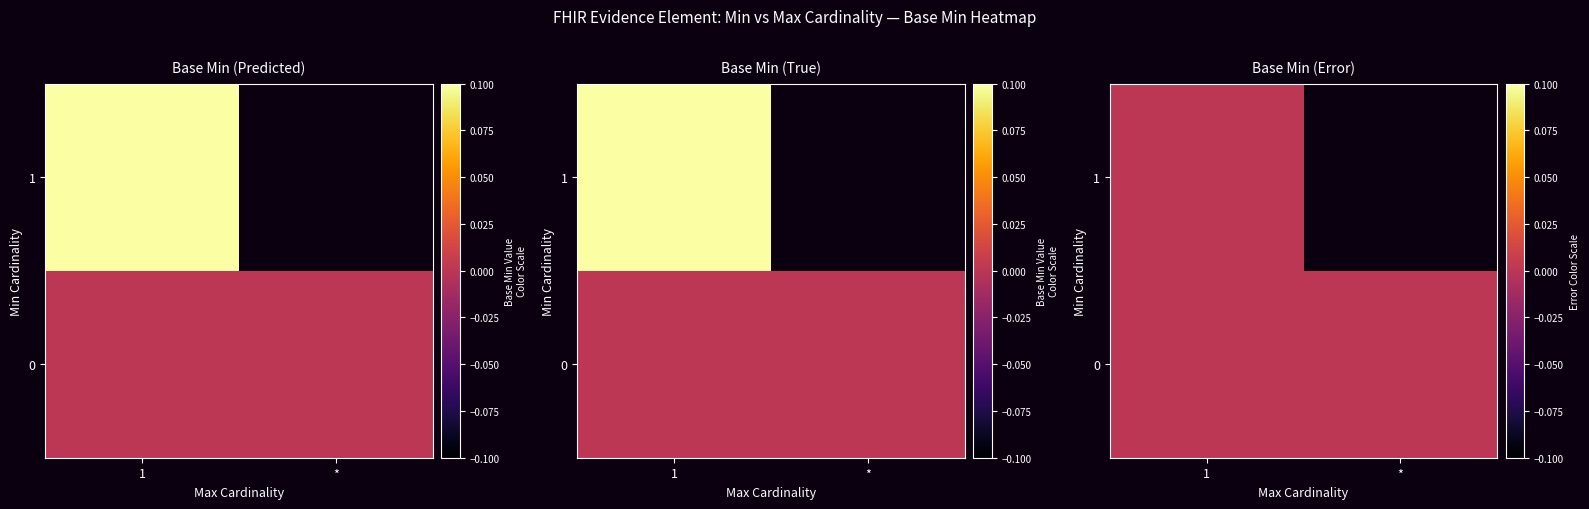

Is it true that Min=0, Max=1 equals 0 at 4?

True